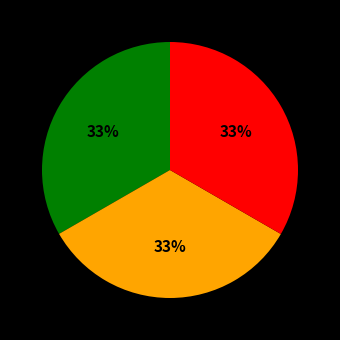

Is there any slice that represents more than half of the pie?

No